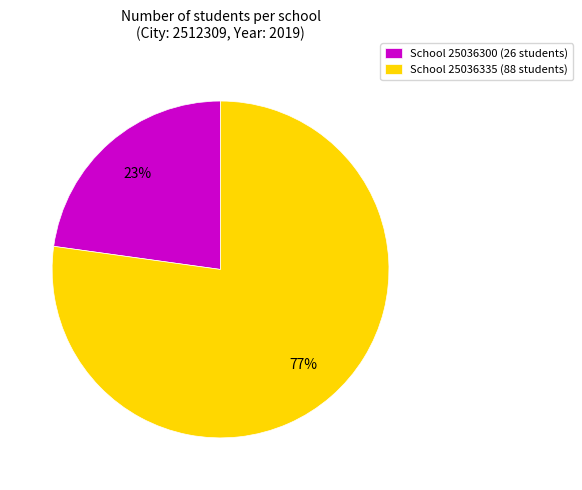

What percentage is the School 25036300 (26 students) slice, to the nearest percent?

23%